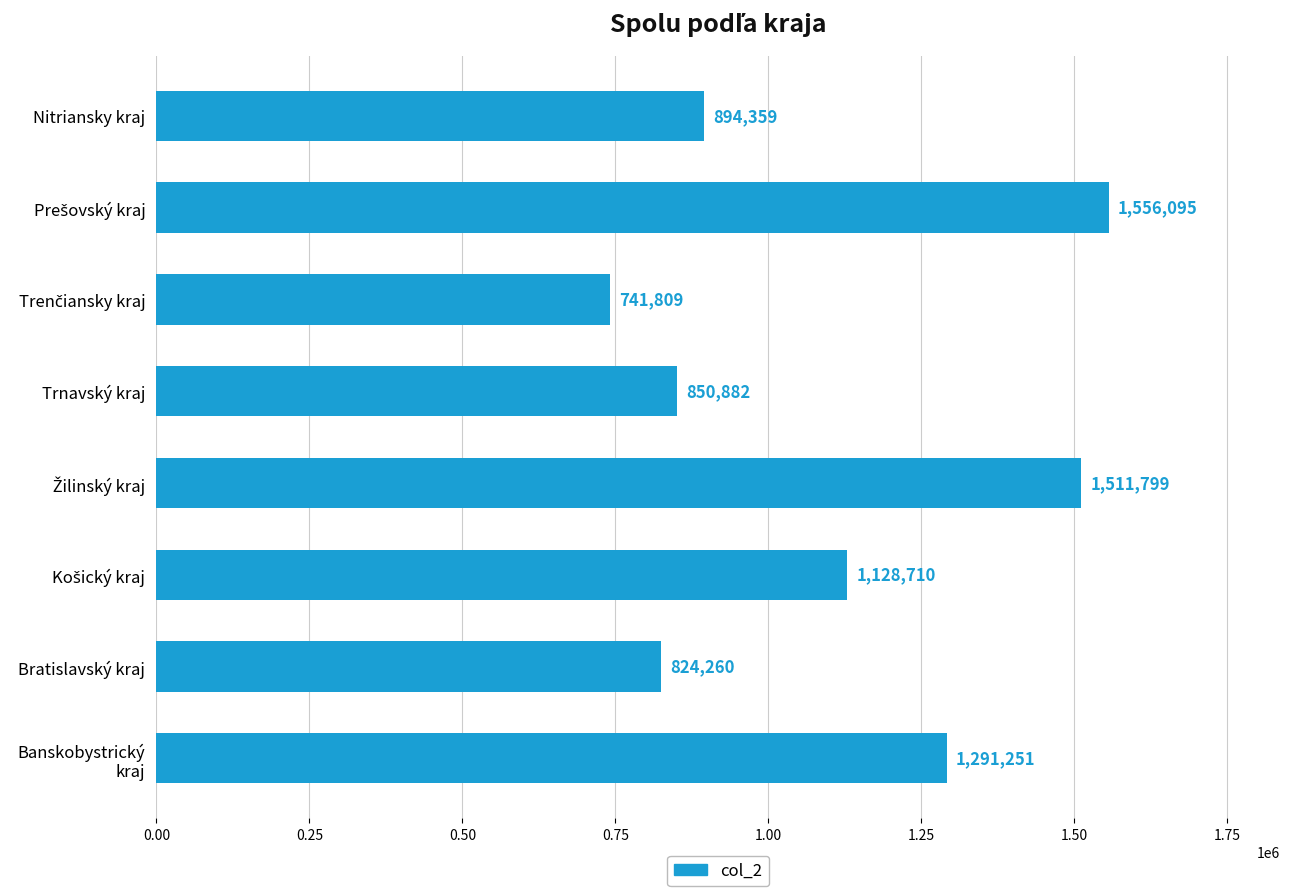

What is the sum of all values?

8799165